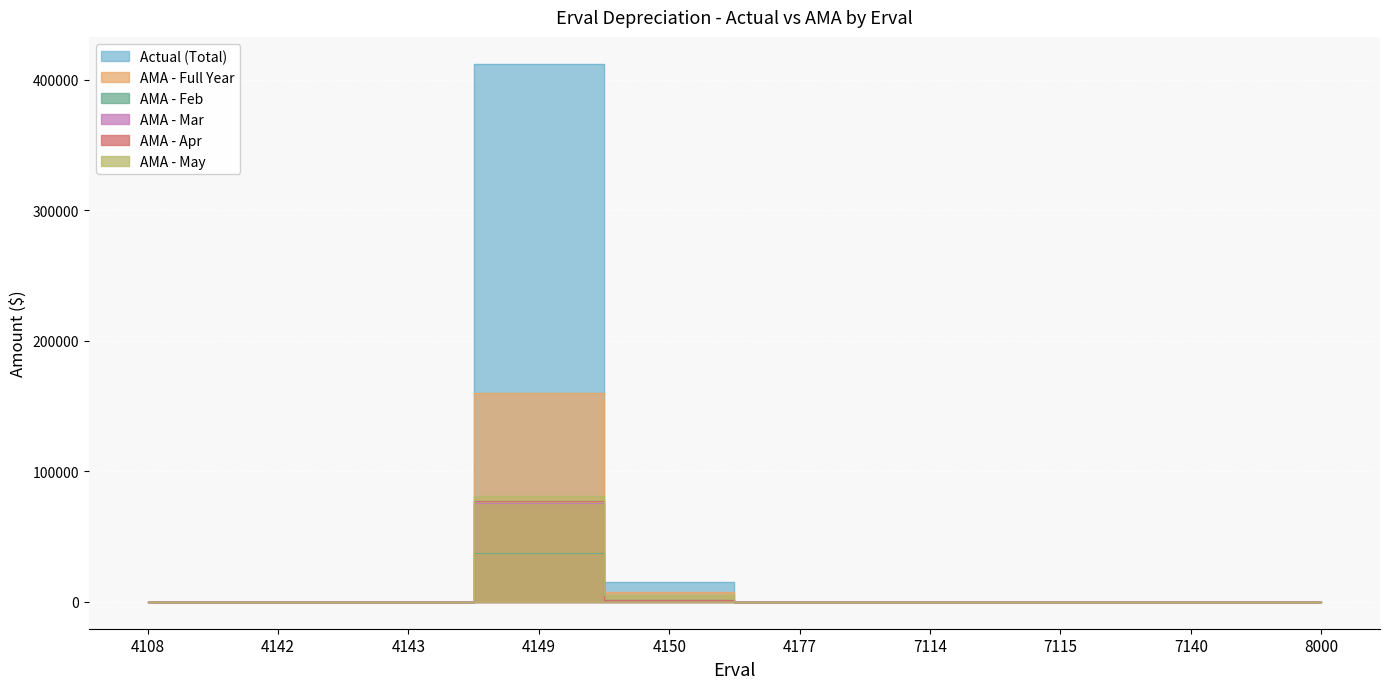

The value of AMA - Apr at 7114 is 0.0. True or false?

True